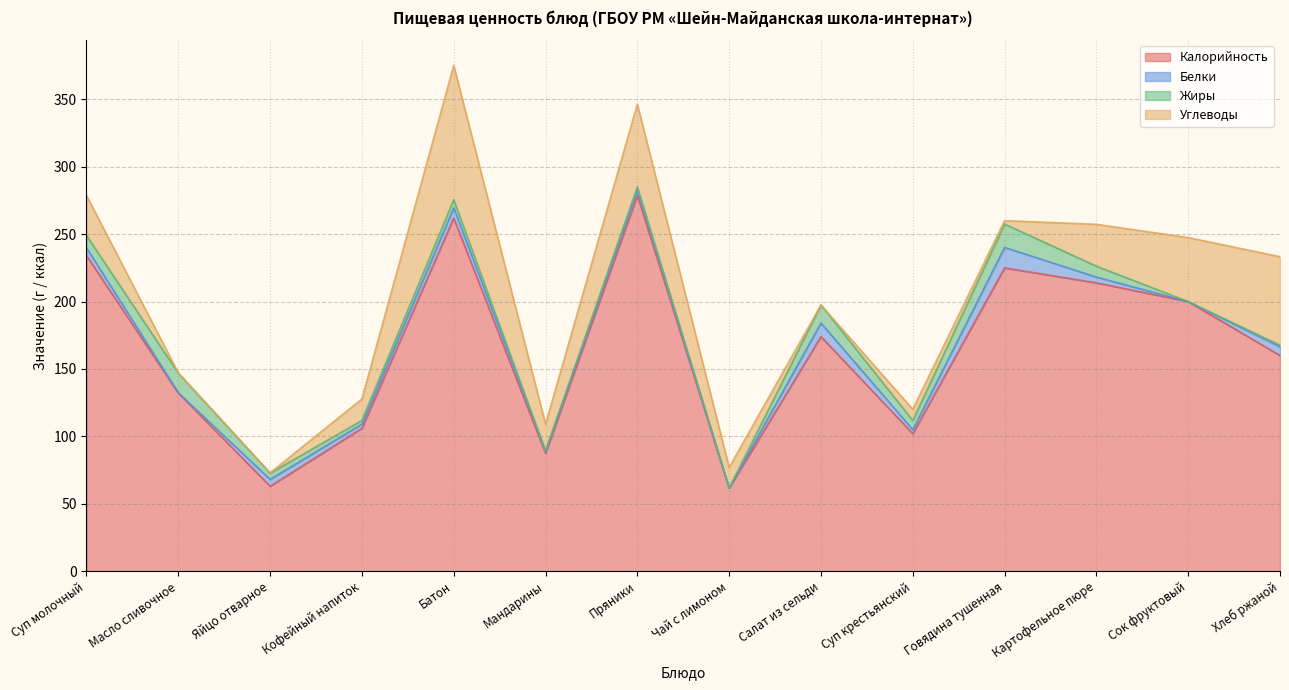

The value of Жиры at Суп молочный is 13.4. True or false?

False